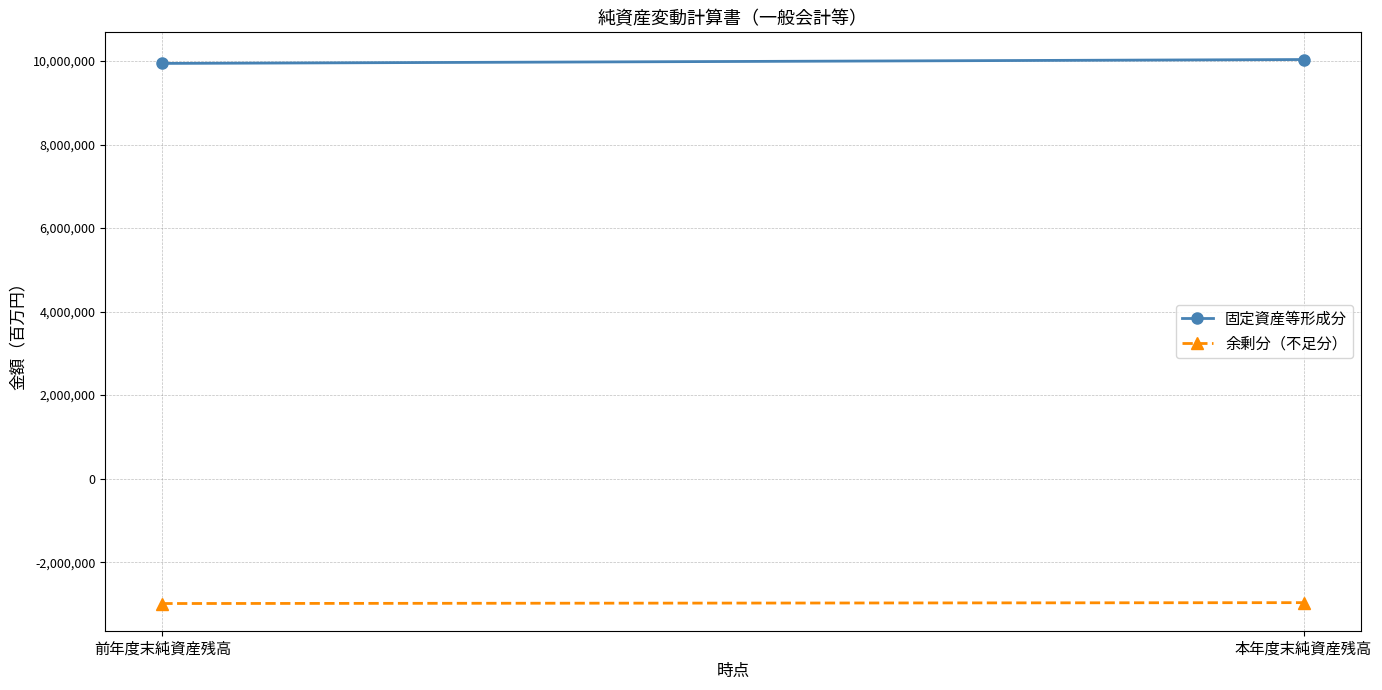

What is the difference between the highest and lowest values at 本年度末純資産残高?

13005055